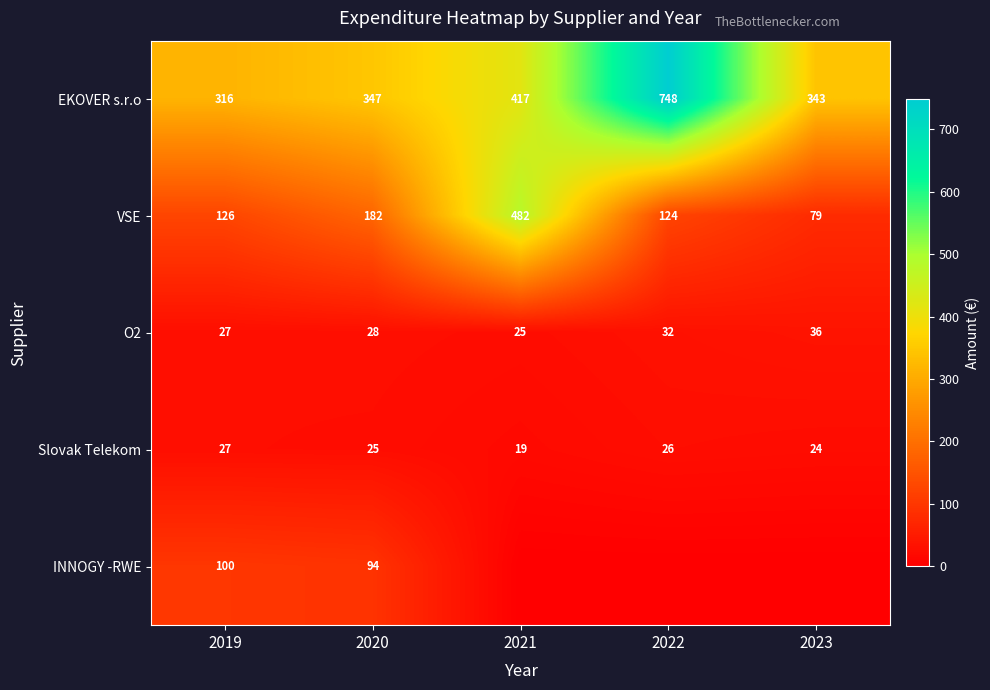

Which has a higher value, 2020 or 2022?

2022